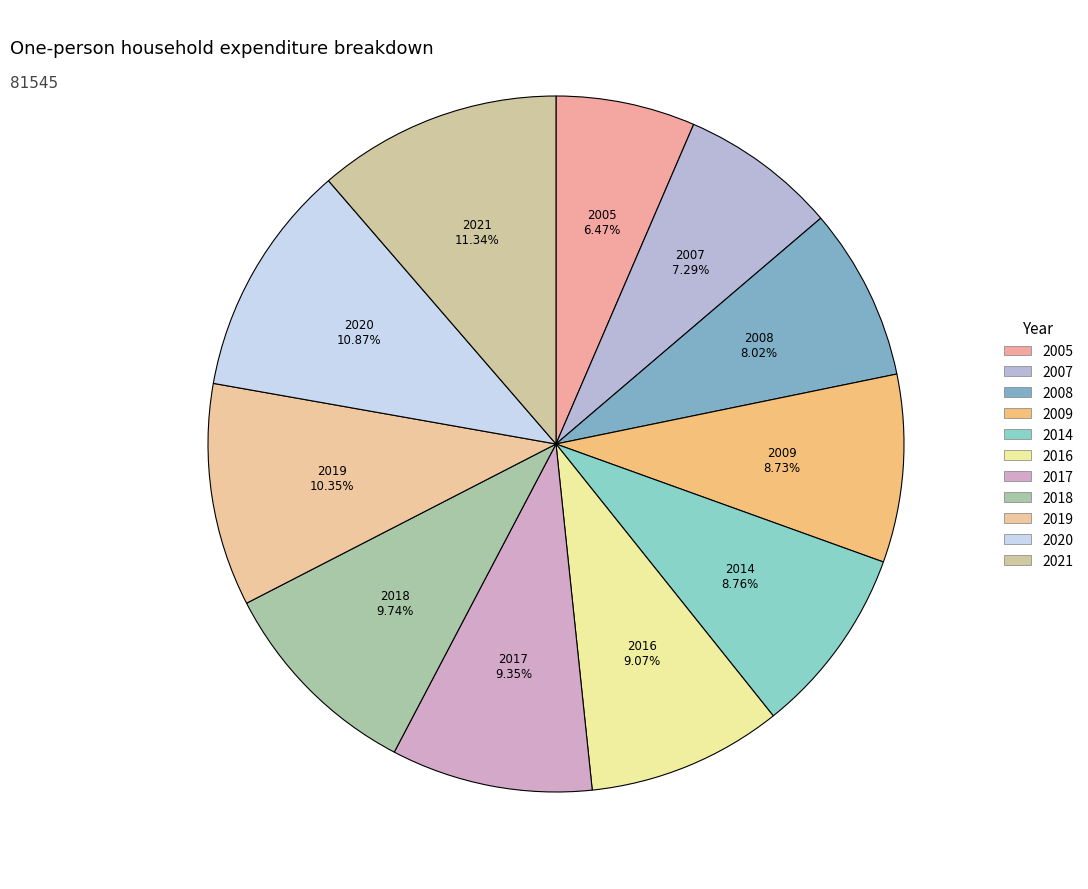

To the nearest percent, what percentage of the pie is 2018?

10%